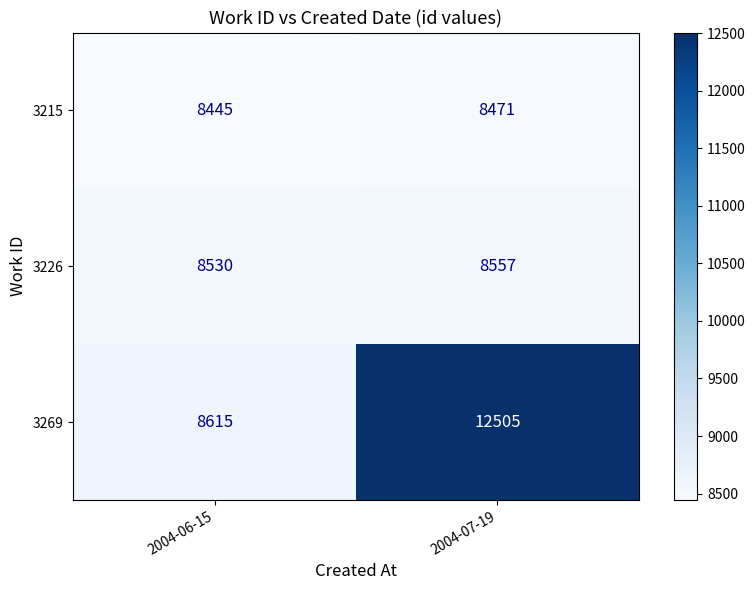

What is the difference between the highest and lowest values at 2004-06-15?

170